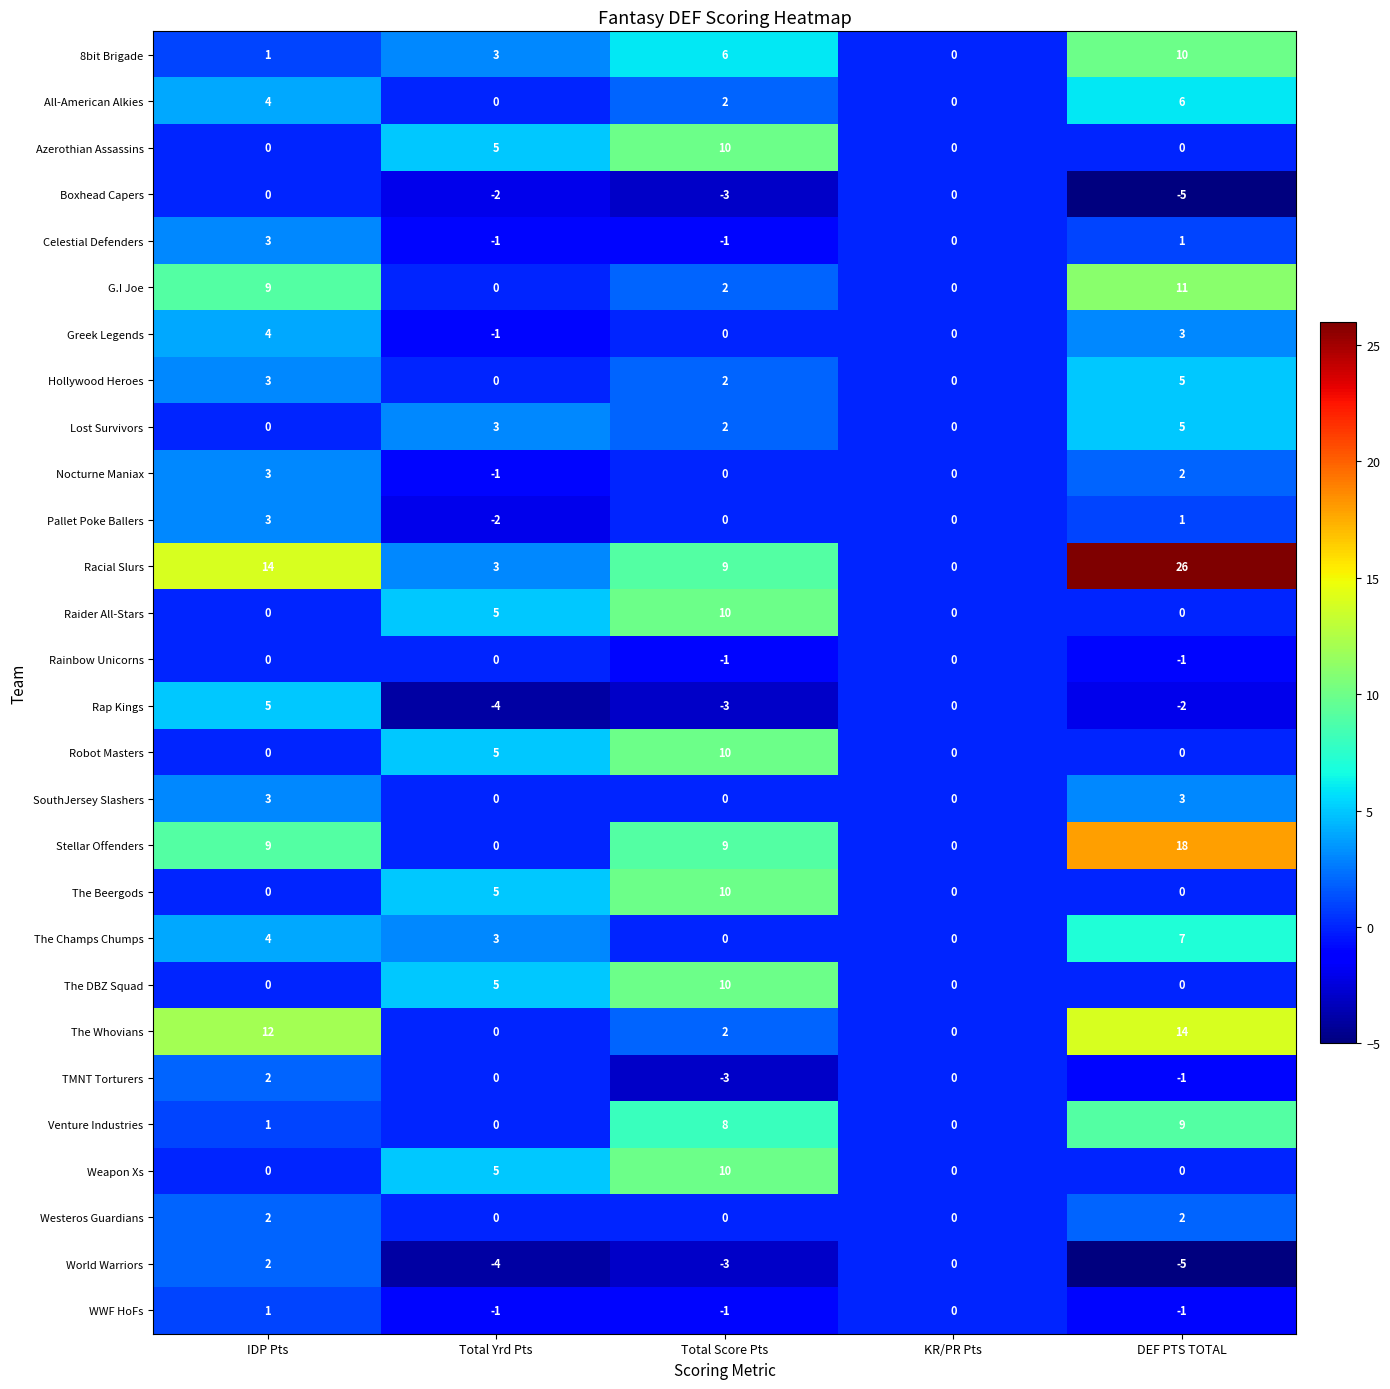

What is the total value across all series at IDP Pts?

85